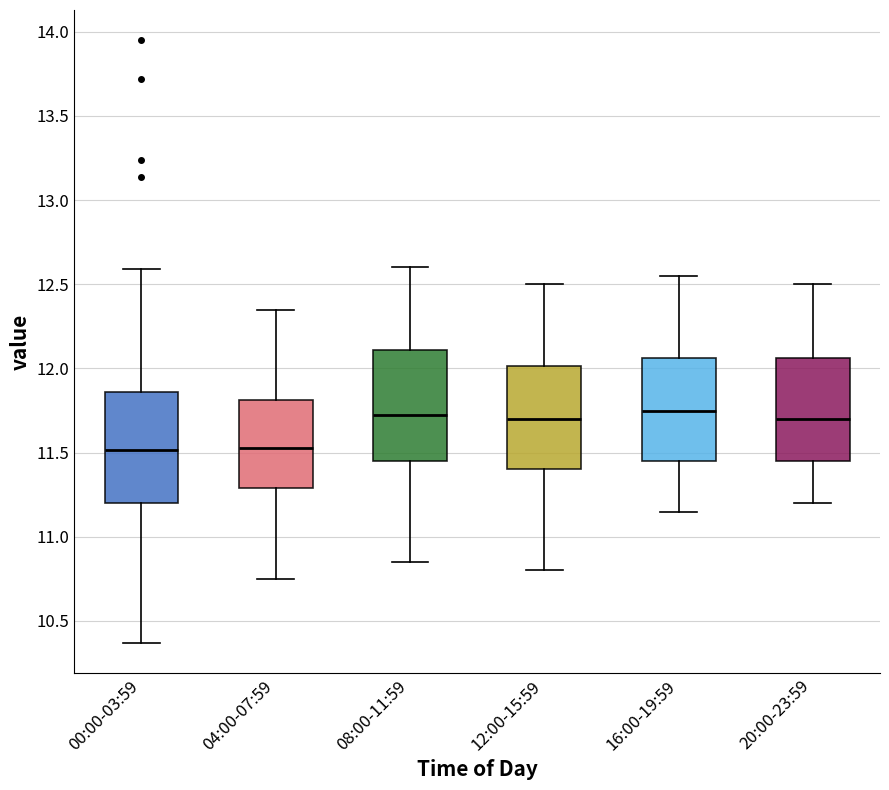

Reading left to right, transcribe this box plot: for each box, give where its median line is, the range the box spans, and where its two whiskers end, as read against the y-axis. The values are not printed on the chart, so give them approximately, as read against the axis.

00:00-03:59: median 11.50, box 11.20 to 11.85, whiskers 10.35 to 12.60
04:00-07:59: median 11.55, box 11.30 to 11.80, whiskers 10.75 to 12.35
08:00-11:59: median 11.75, box 11.45 to 12.10, whiskers 10.85 to 12.60
12:00-15:59: median 11.70, box 11.40 to 12.00, whiskers 10.80 to 12.50
16:00-19:59: median 11.75, box 11.45 to 12.05, whiskers 11.15 to 12.55
20:00-23:59: median 11.70, box 11.45 to 12.05, whiskers 11.20 to 12.50